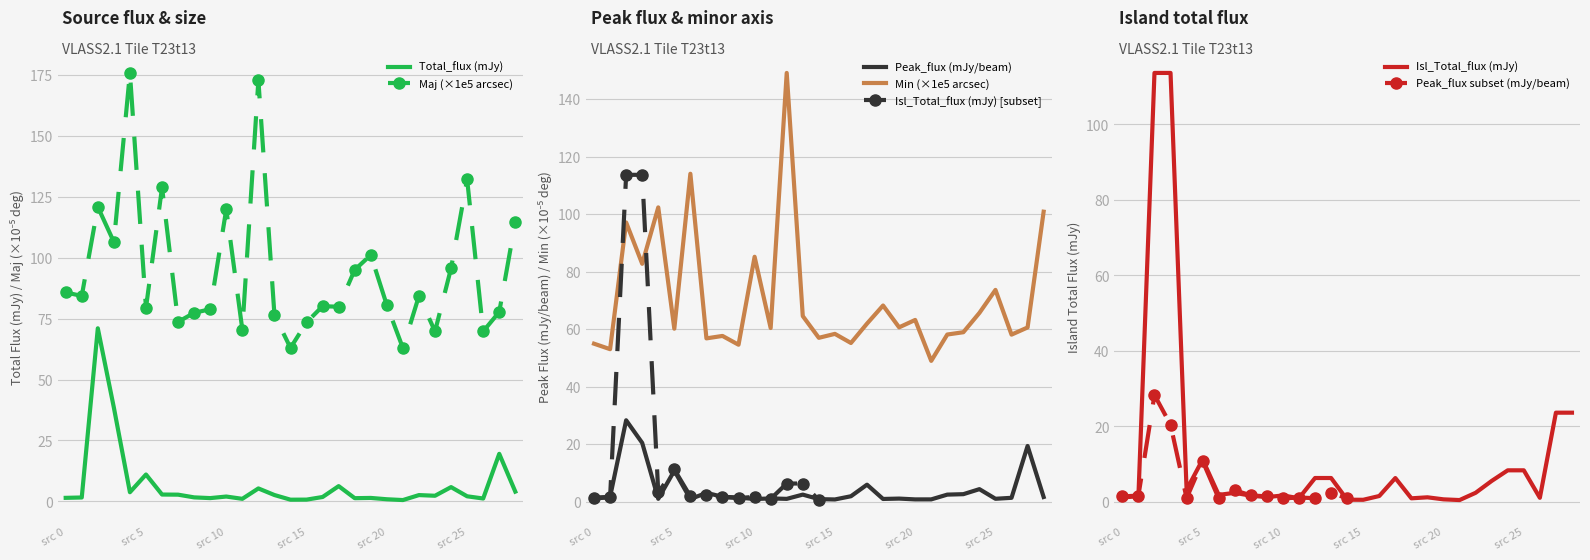

Which category has the lowest value in the Maj series?

21